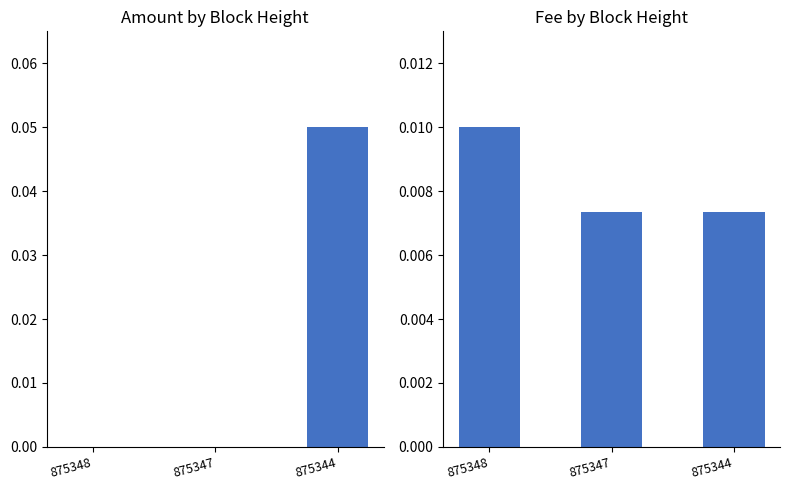

True or false: Fee has a value of 0.0 at 875344.

True